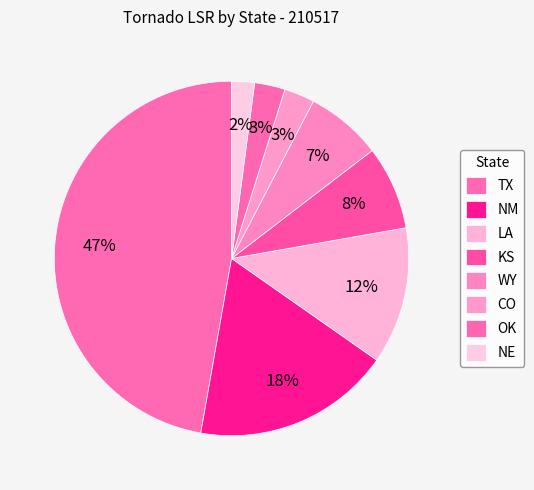

How many slices are in this pie chart?

8